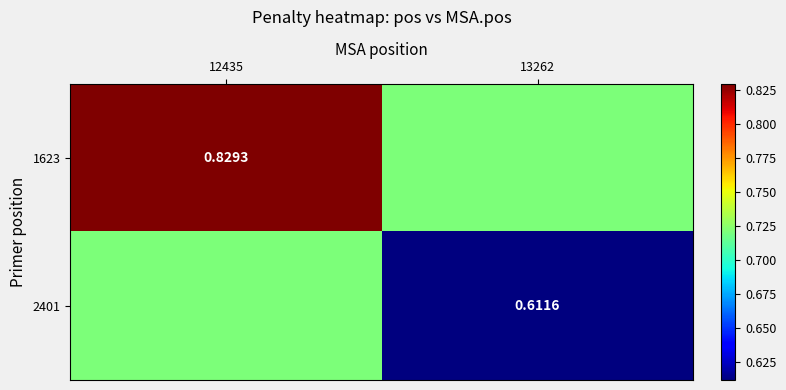

What is the total value across all series at 13262?

1.3